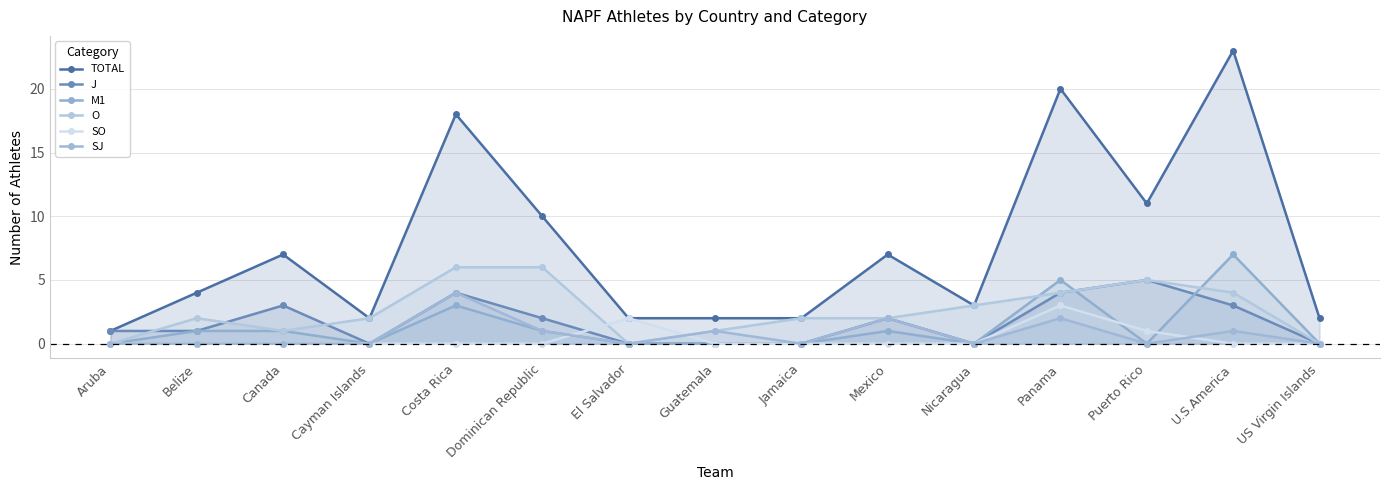

Where is J nearest to the value 2?

Dominican Republic